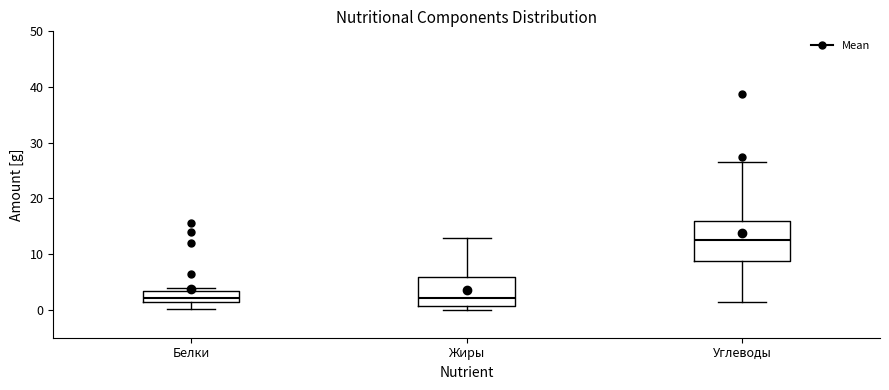

Reading left to right, transcribe this box plot: for each box, give where its median line is, the range the box spans, and where its two whiskers end, as read against the y-axis. The values are not printed on the chart, so give them approximately, as read against the axis.

Белки: median 2, box 1 to 3, whiskers 0 to 4
Жиры: median 2, box 1 to 6, whiskers 0 to 13
Углеводы: median 13, box 9 to 16, whiskers 1 to 27